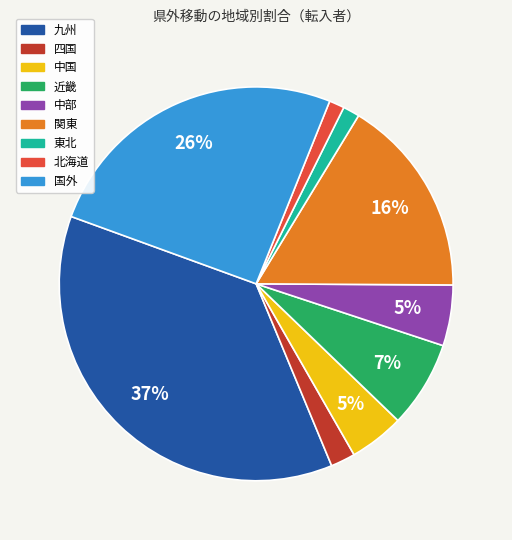

To the nearest percent, what portion does 北海道 represent?

1%